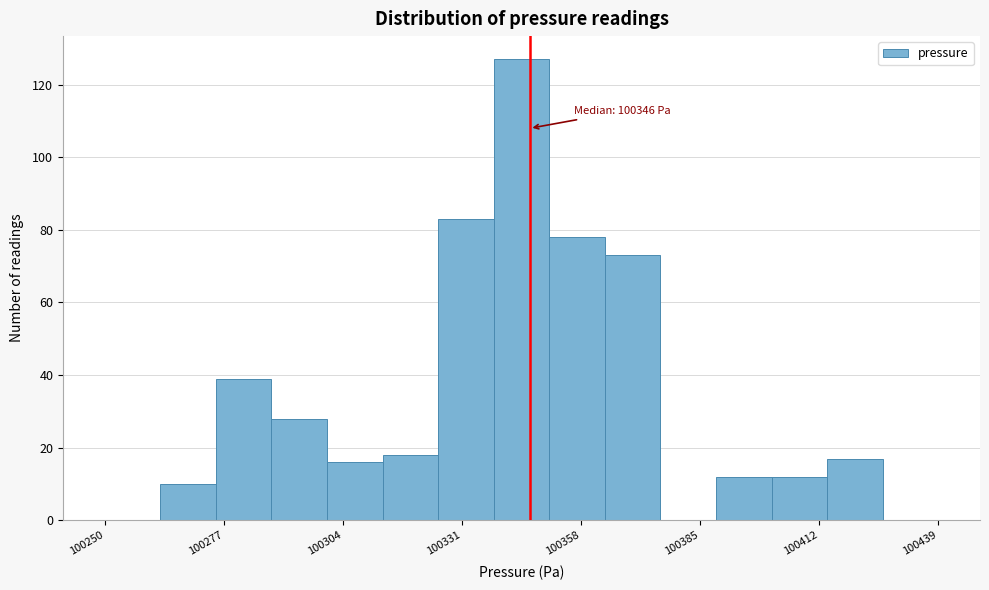

Around what value on the x-axis is the tallest bar? Give the approximate position of its centre, as read against the axis.

100345